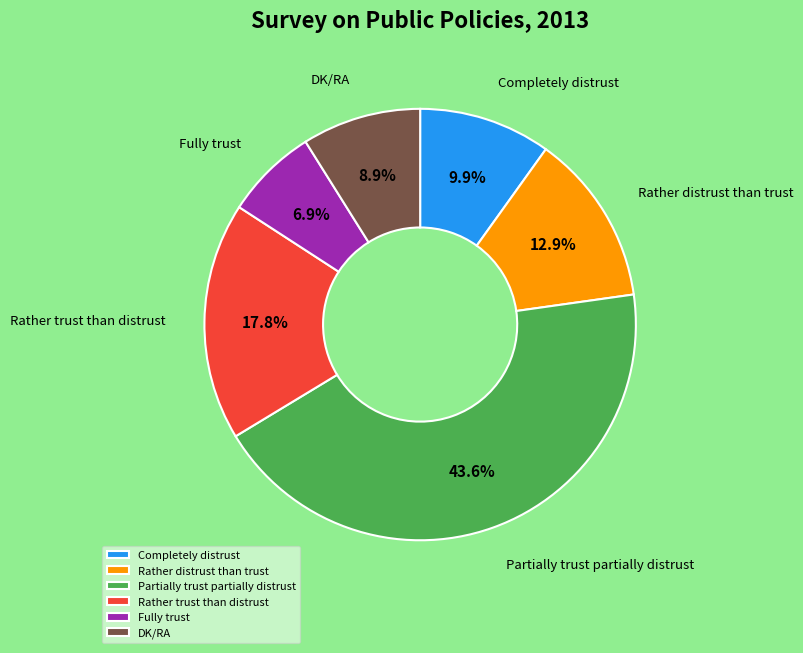

To the nearest percent, what is the average slice percentage?

17%